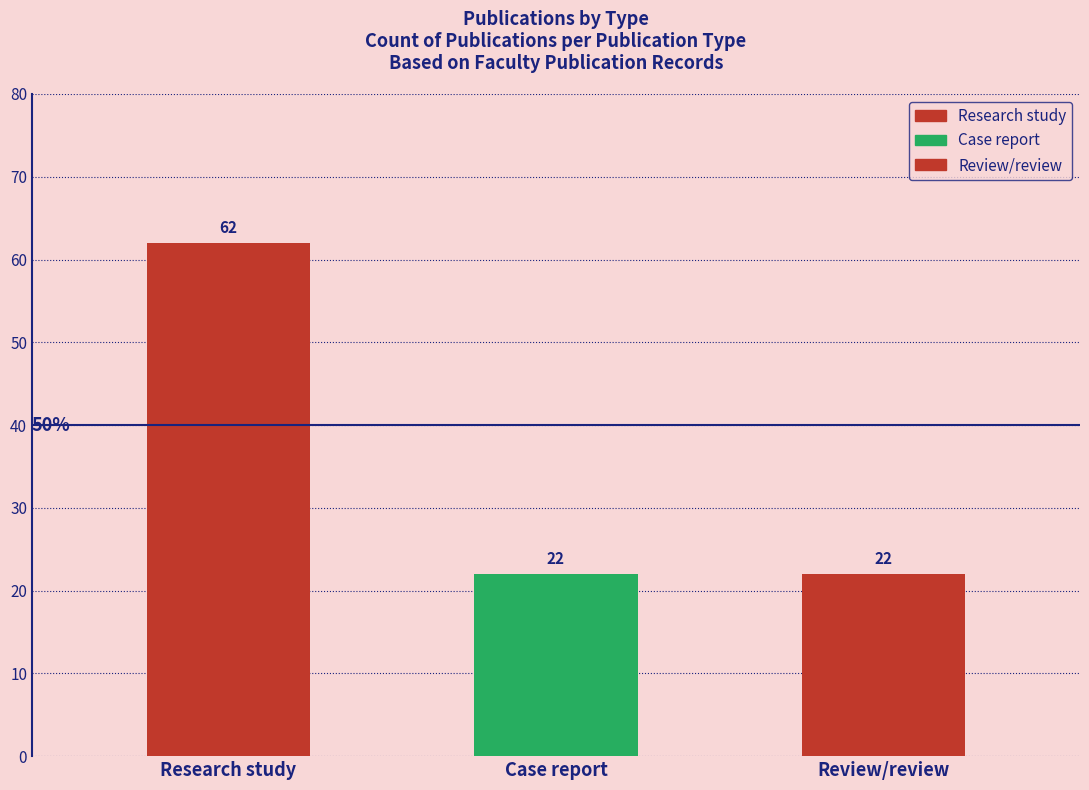

Where does the data first go above 22?

Research study